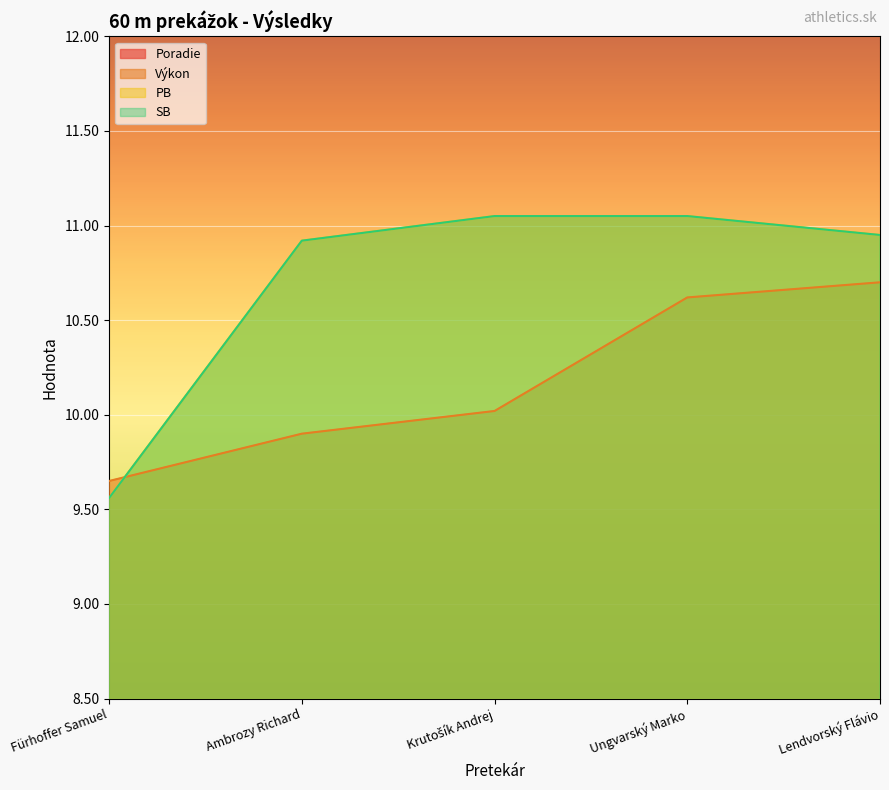

List the labels in order of Poradie value, largest first.

Lendvorský Flávio, Ungvarský Marko, Krutošík Andrej, Ambrozy Richard, Fürhoffer Samuel